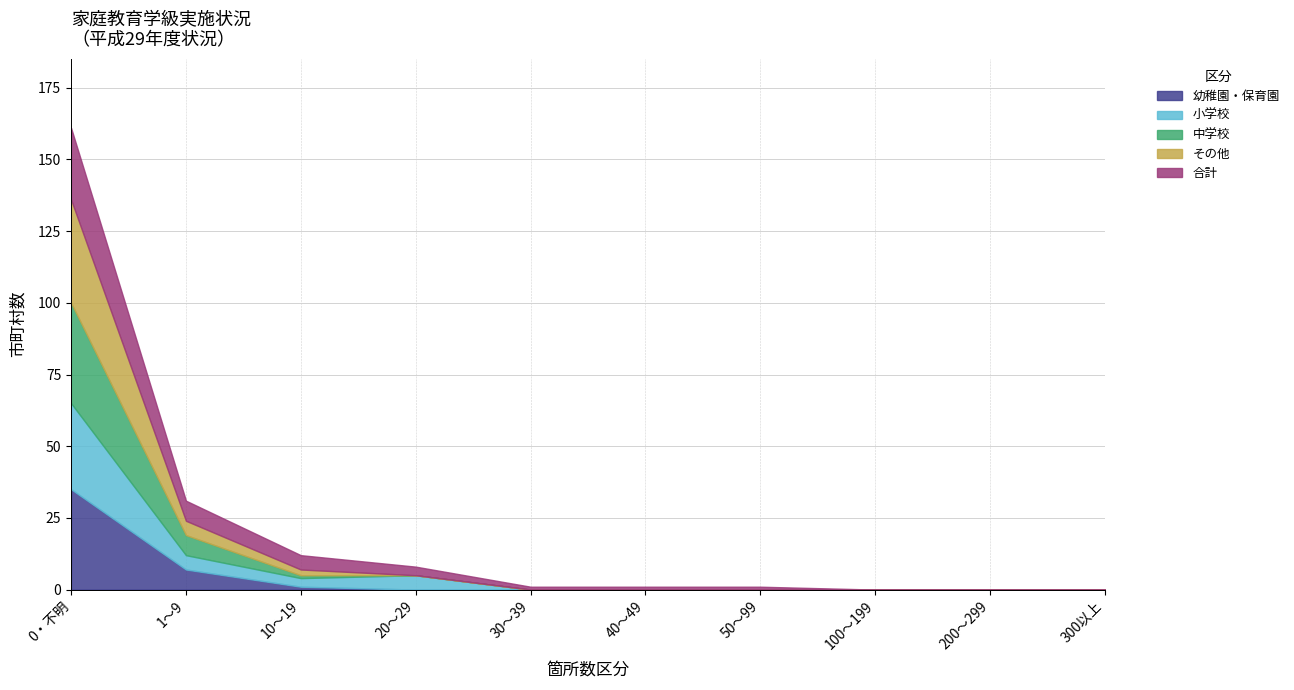

What is the label of the 2nd point from the right?

200～299